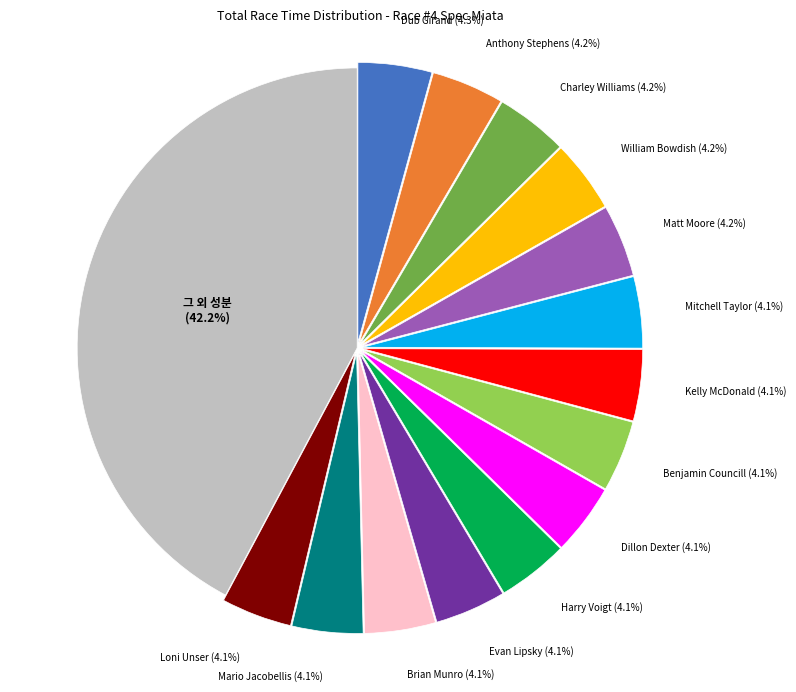

Is there any slice that represents more than half of the pie?

No